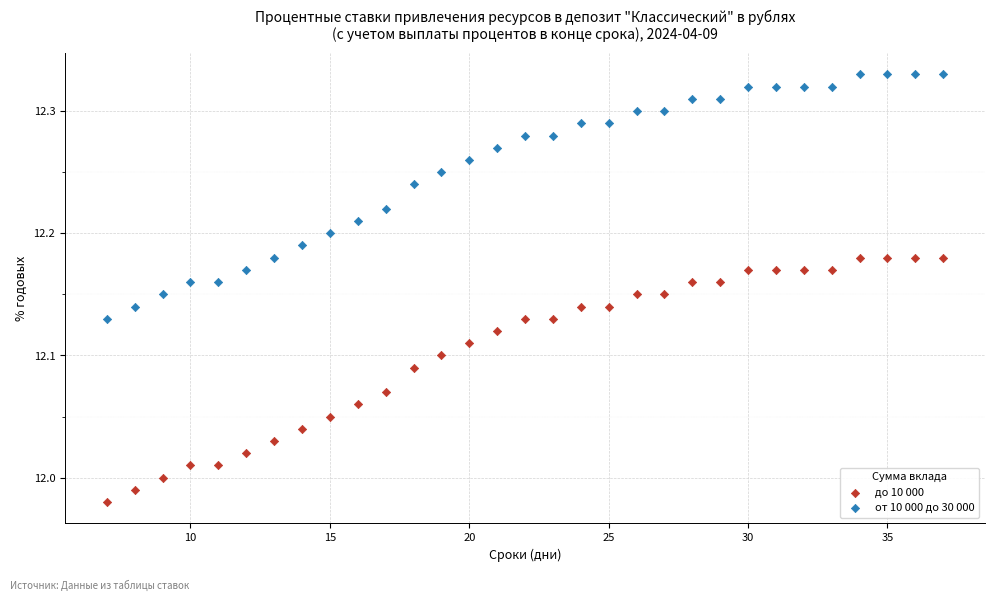

Which series reaches the minimum Y coordinate?

до 10 000